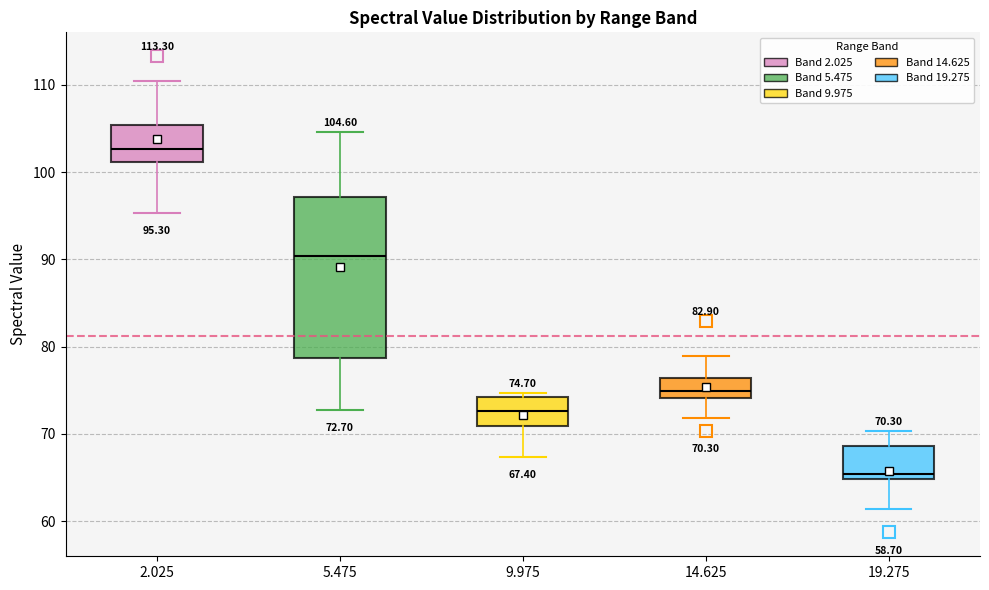

Comparing the boxes themselves (not the whiskers), which one is the tallest?

5.475